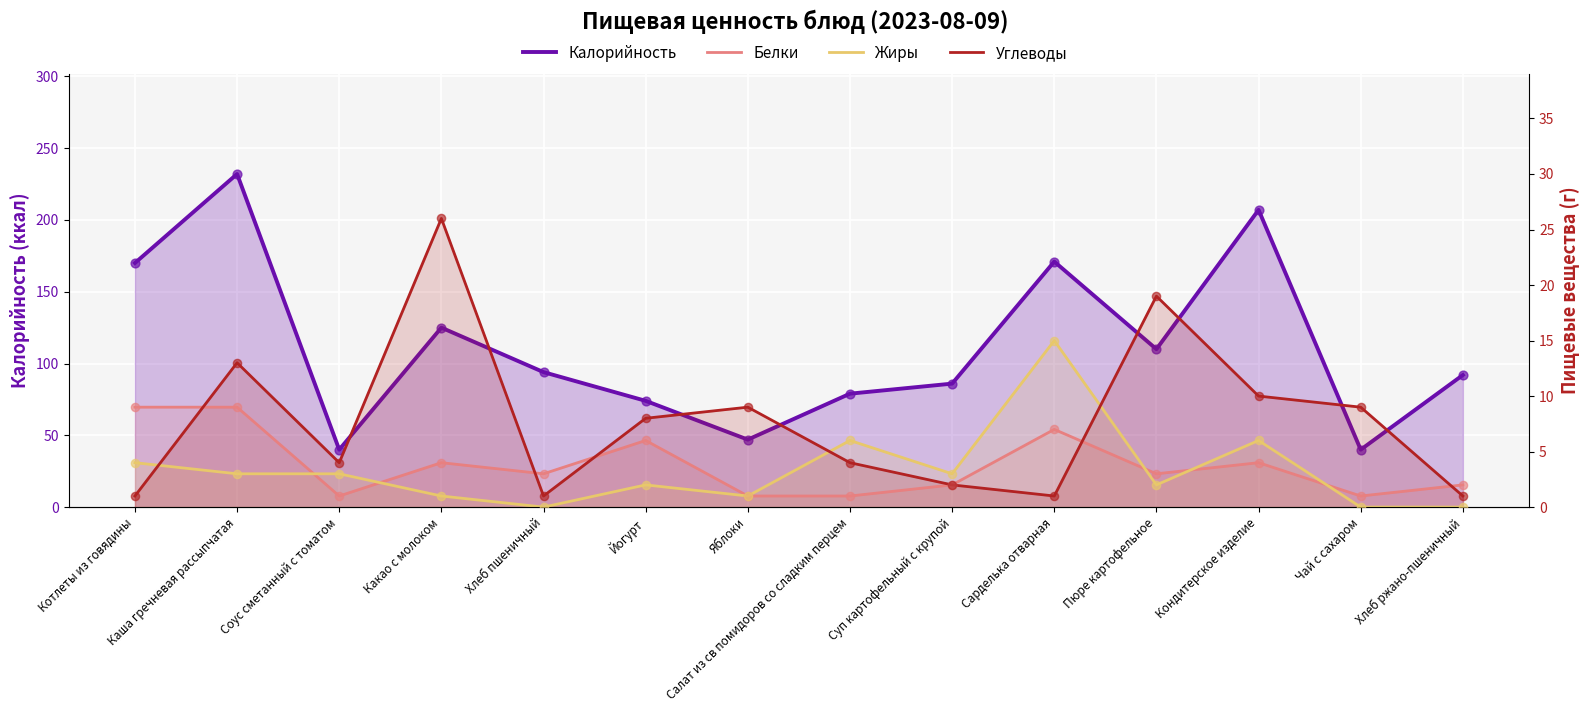

Which series contains the highest Y value?

Калорийность